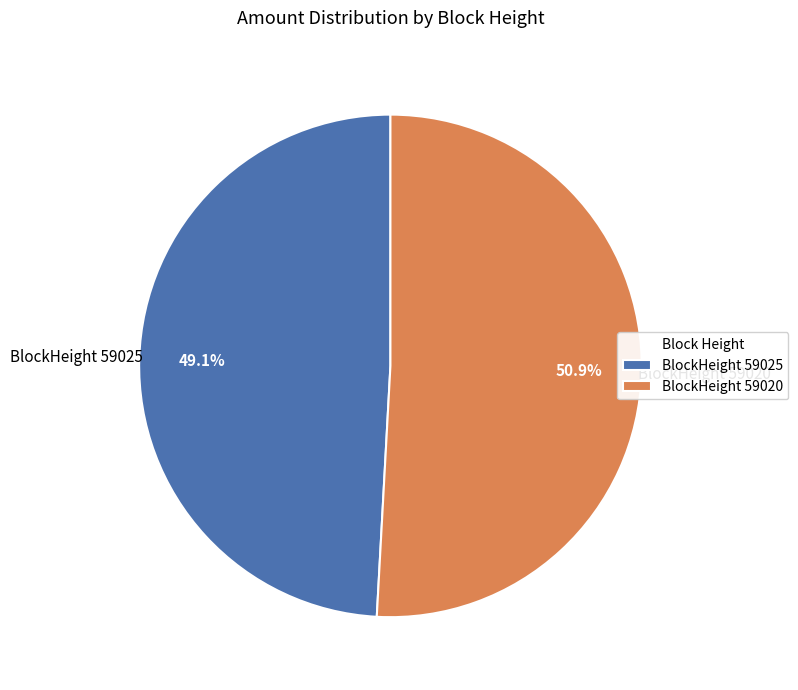

Count the number of slices in the pie.

2